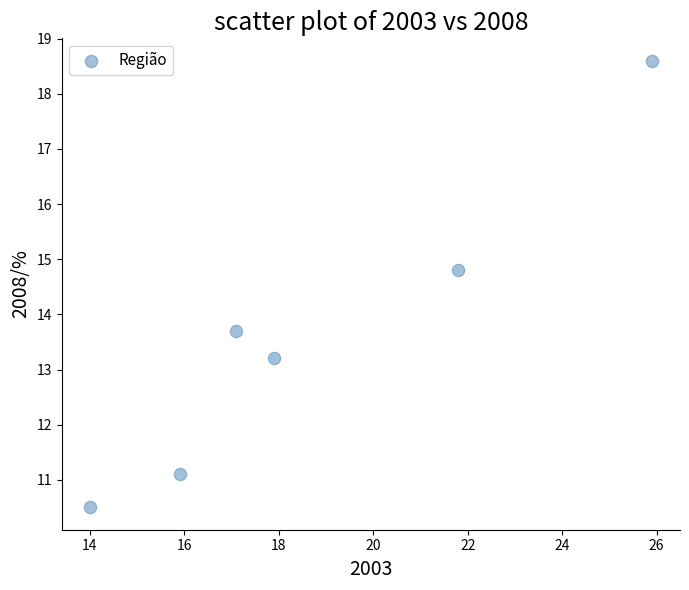

What is the range of X values (max minus min)?

11.9